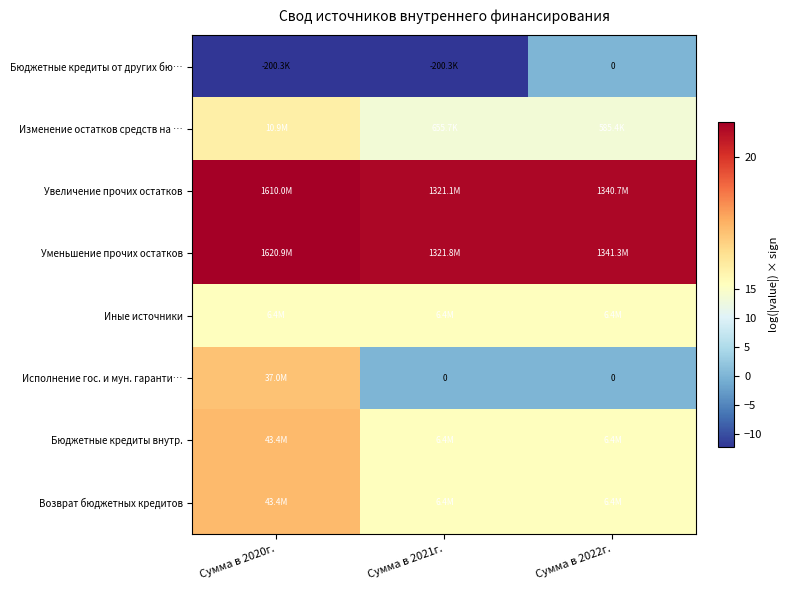

At which category is the sum across all series the highest?

Сумма в 2020г.